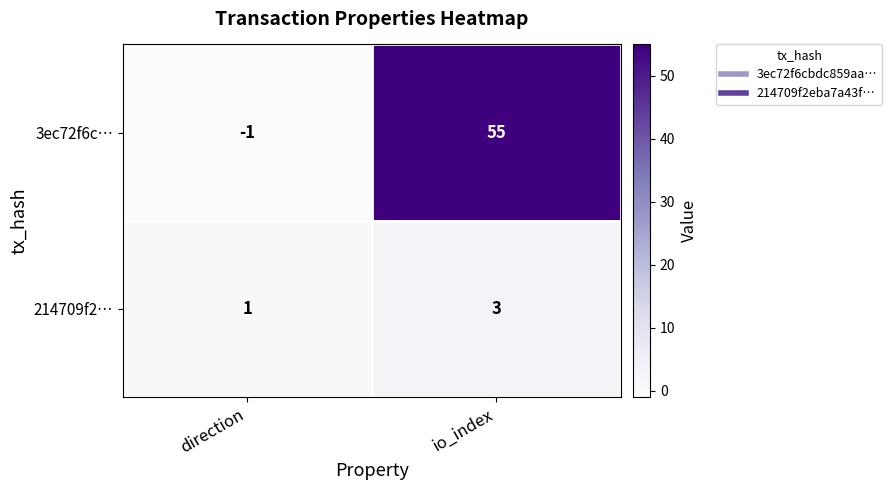

What is the greatest value displayed?

55